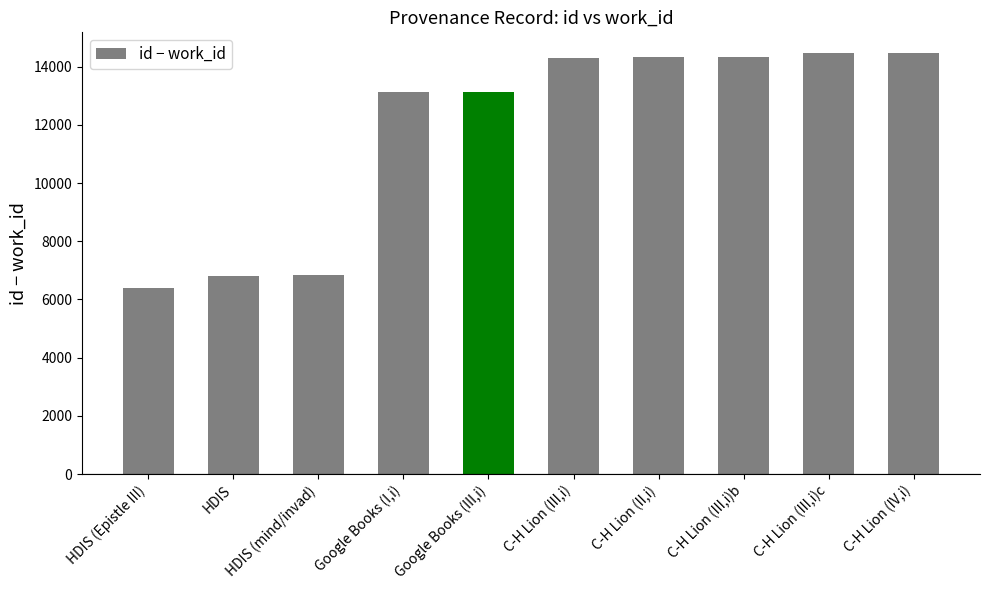

Between C-H Lion (IV,i) and Google Books (I,i), which is larger?

C-H Lion (IV,i)